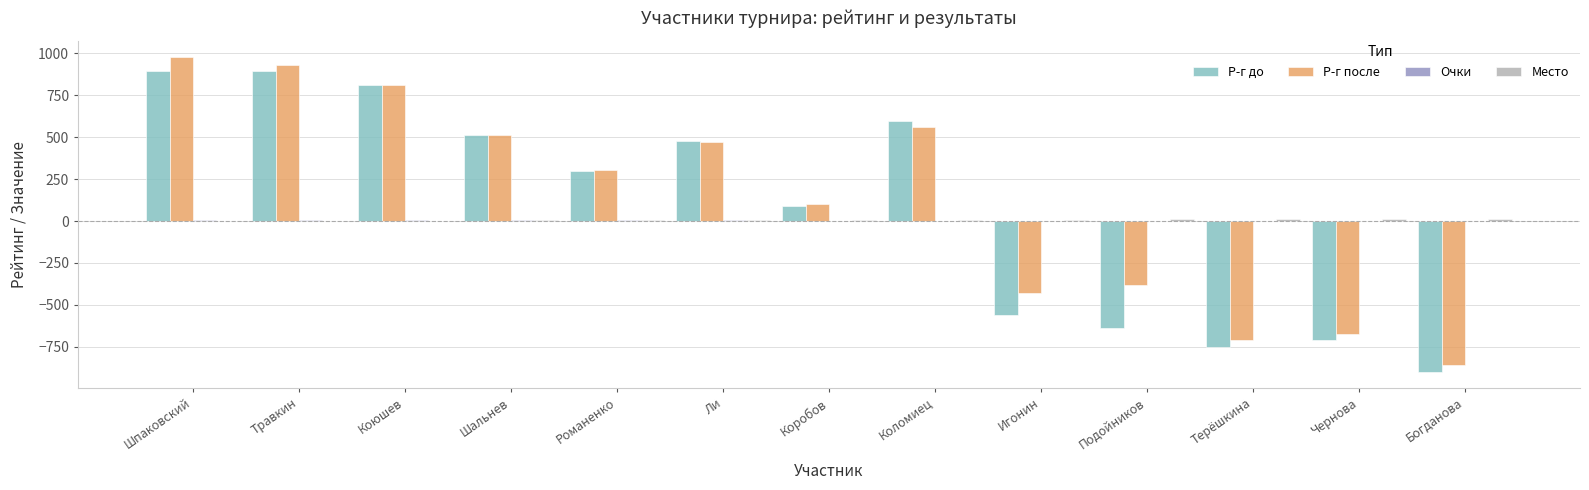

Are the bars horizontal?

No